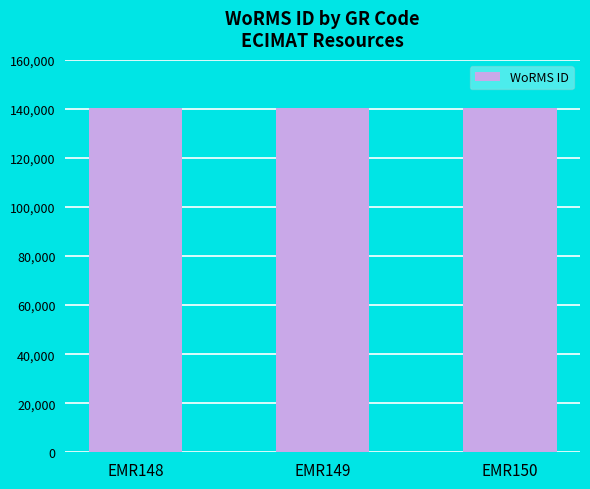

Count the values in the range 140510 to 140513.

3